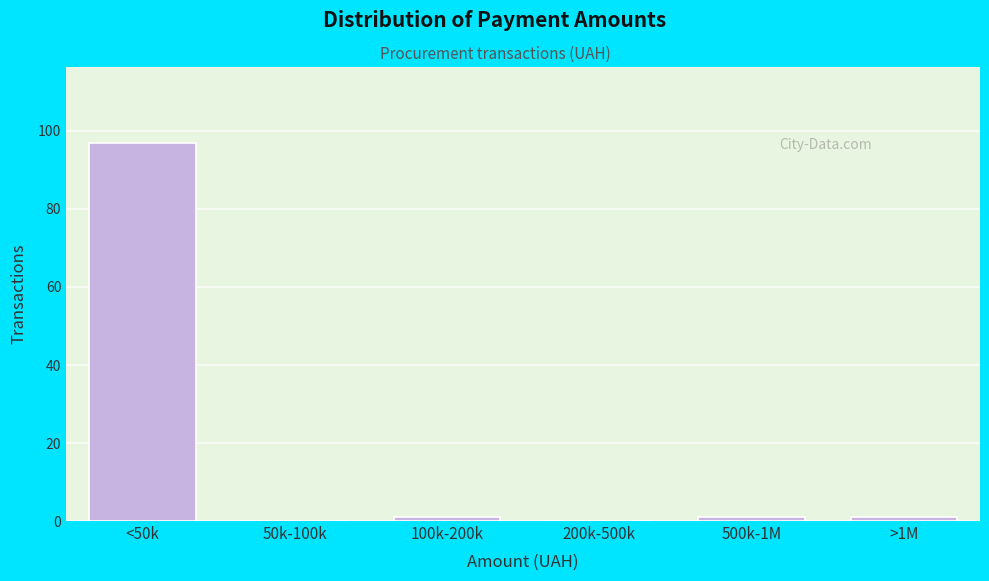

Reading left to right, transcribe all the data shown in this chart.

<50k=97	50k-100k=0	100k-200k=1	200k-500k=0	500k-1M=1	>1M=1